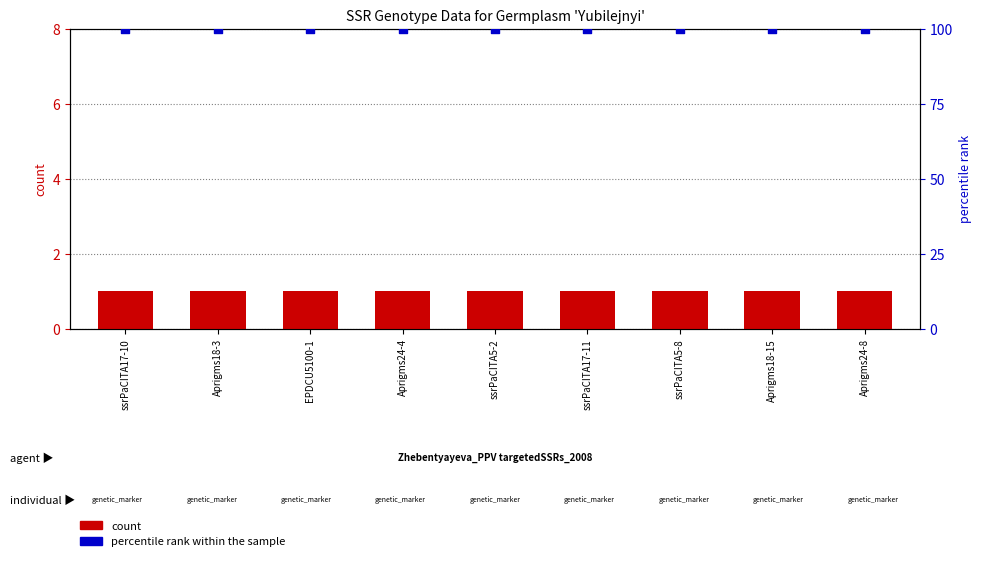

What is the total value across all series at EPDCU5100-1?

101